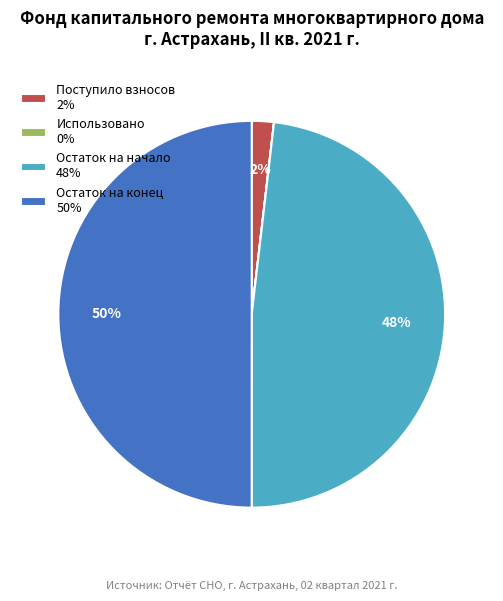

Is it true that Поступило взносов 2% is 2% of the pie?

True